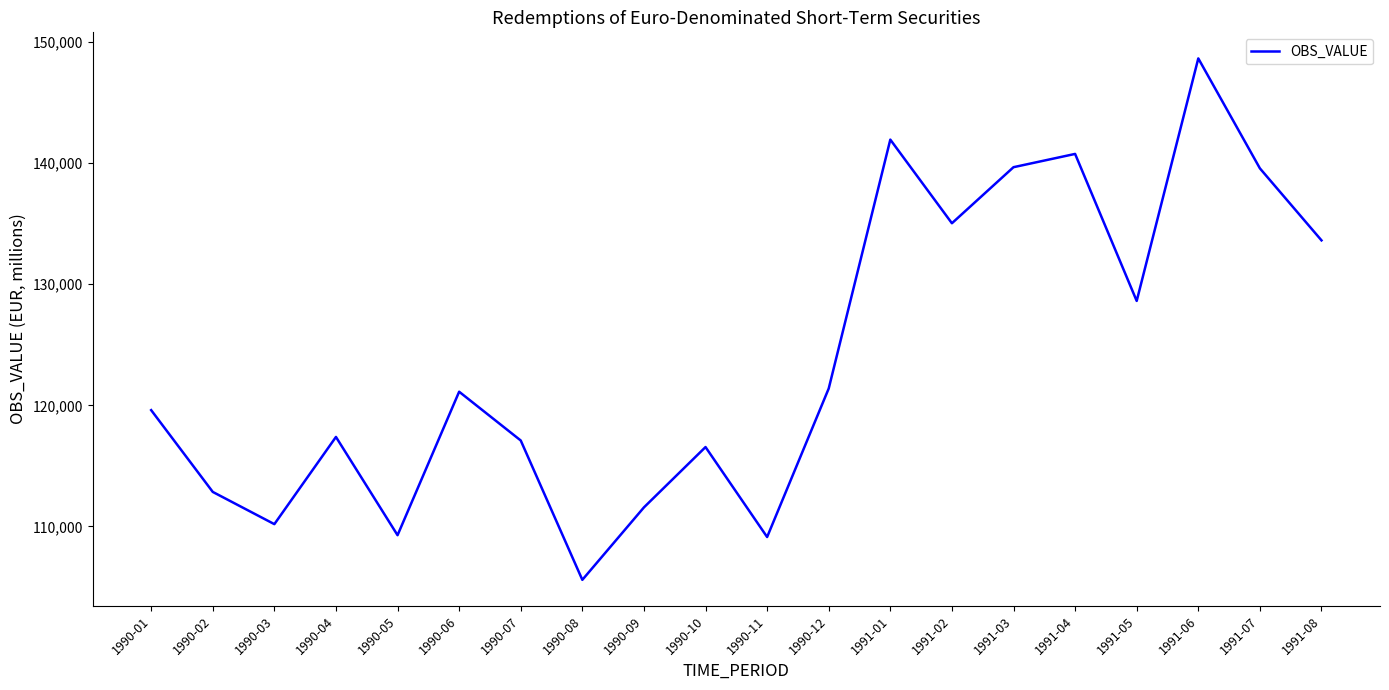

How many series are shown in this chart?

1